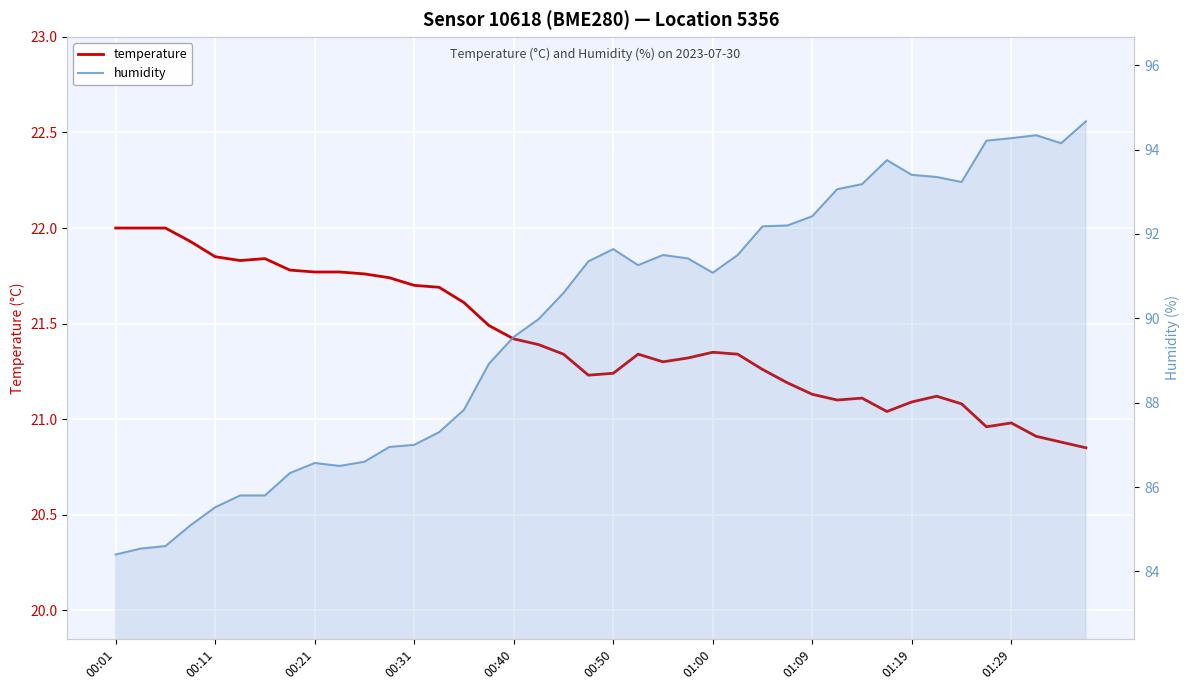

What is the lowest value of the humidity series?

84.4